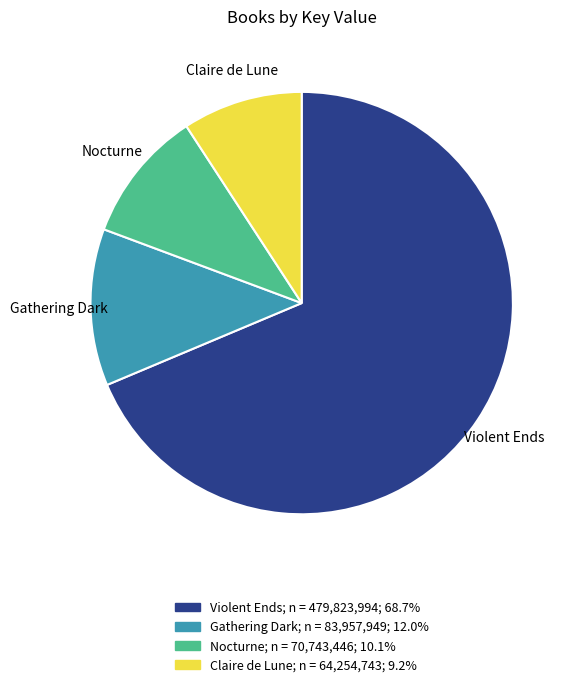

Do Nocturne and Claire de Lune together represent more than half of the pie?

No